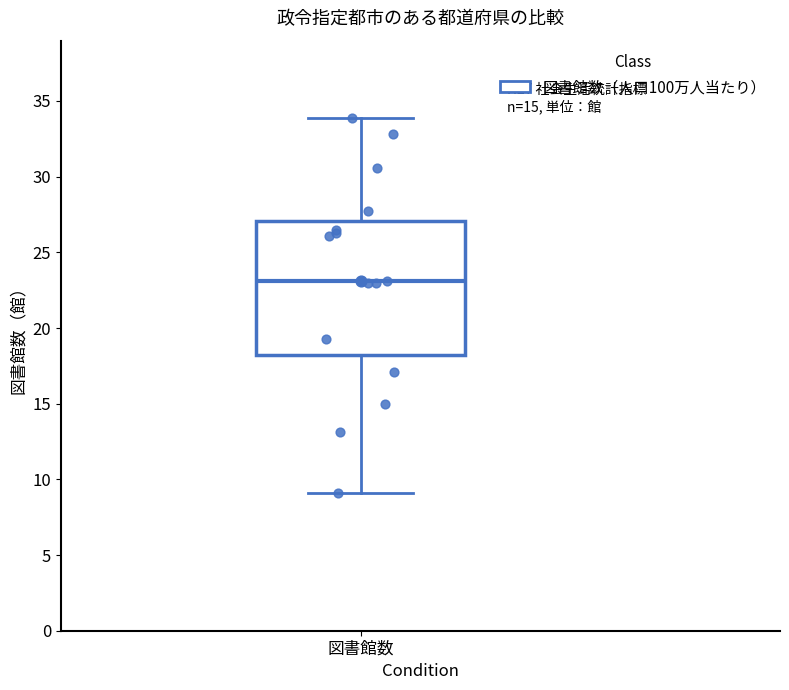

Where is the upper edge of the box for 図書館数 on the y-axis? The values are not printed on the chart, so give them approximately, as read against the axis.

27